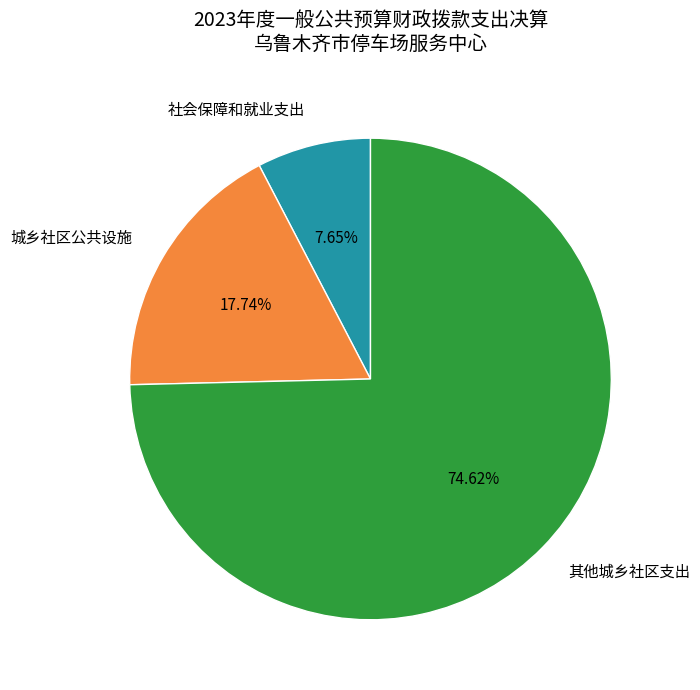

The 社会保障和就业支出 slice represents 16% of the pie. True or false?

False